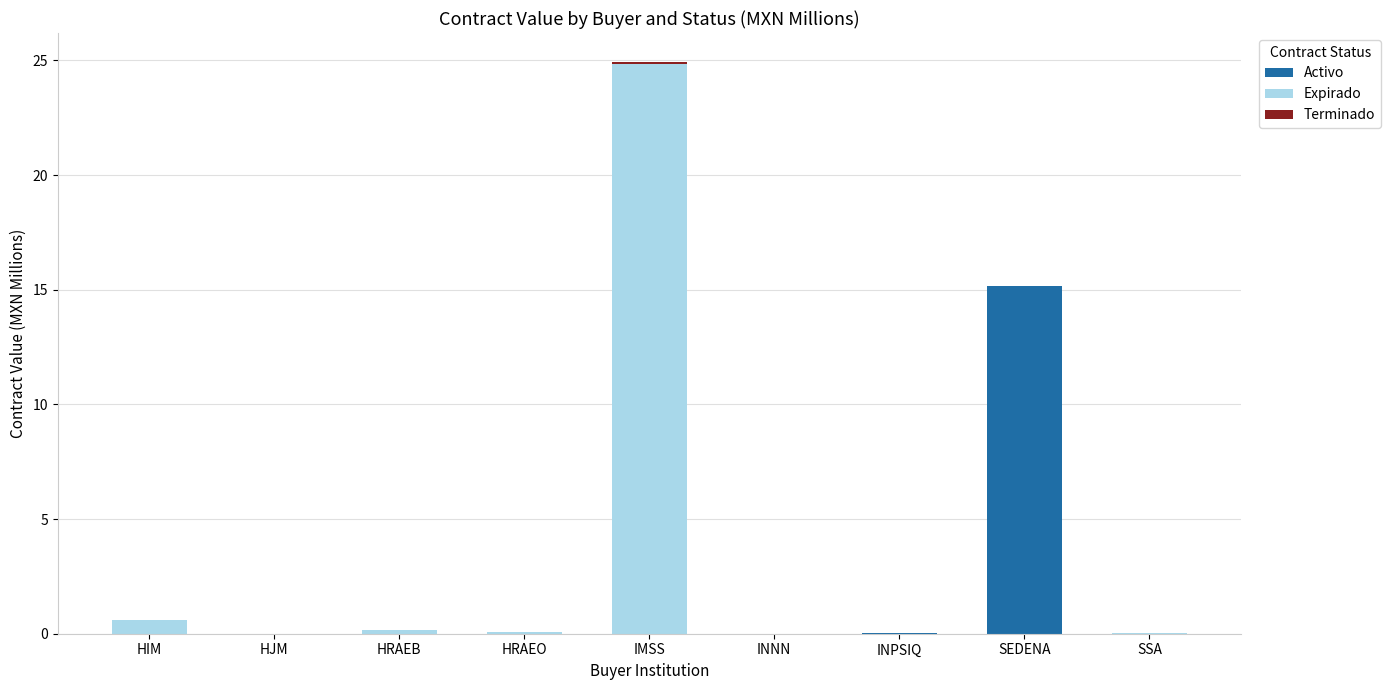

The Activo series shows 0.0 at HJM. True or false?

True